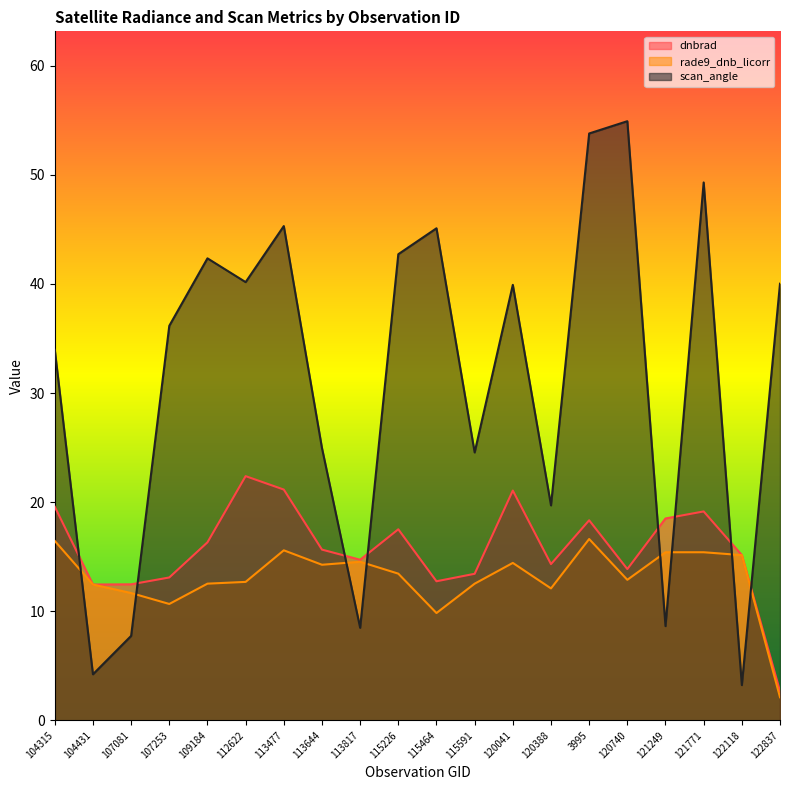

Rank the series at 115226 from highest to lowest value.

scan_angle, dnbrad, rade9_dnb_licorr